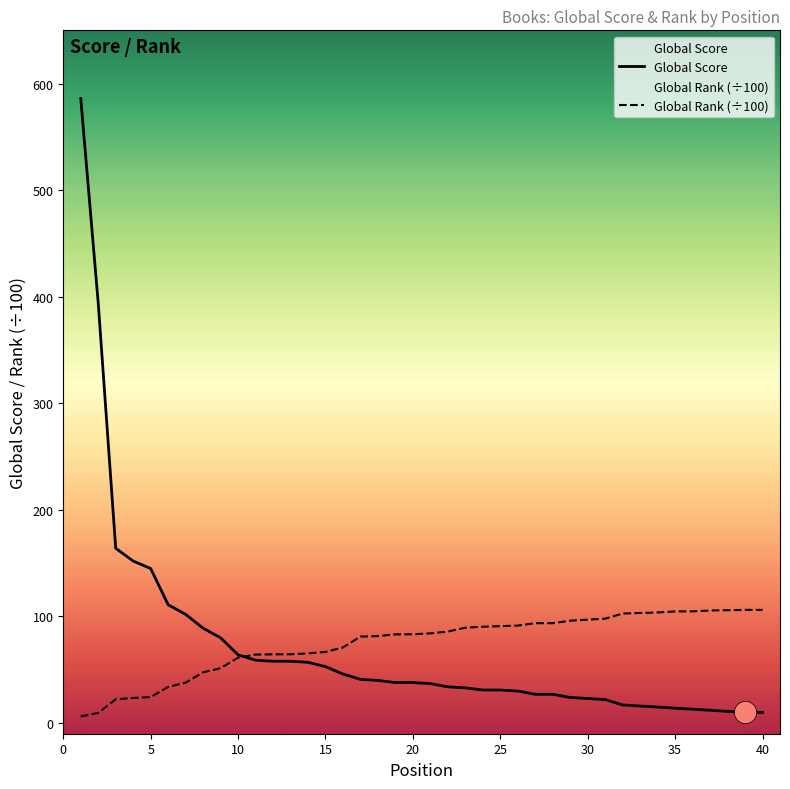

Rank the series at 20 from lowest to highest value.

Global Score, Global Rank (÷100)